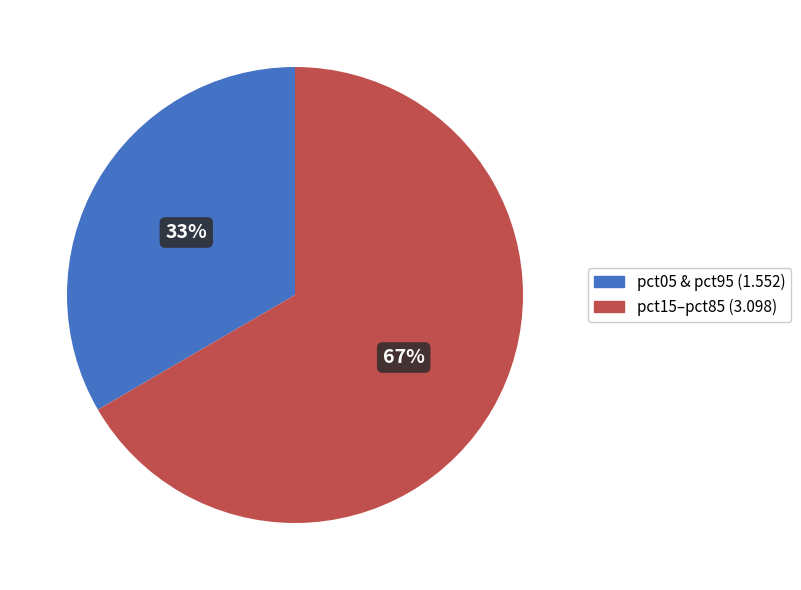

To the nearest percent, what is the average slice percentage?

50%